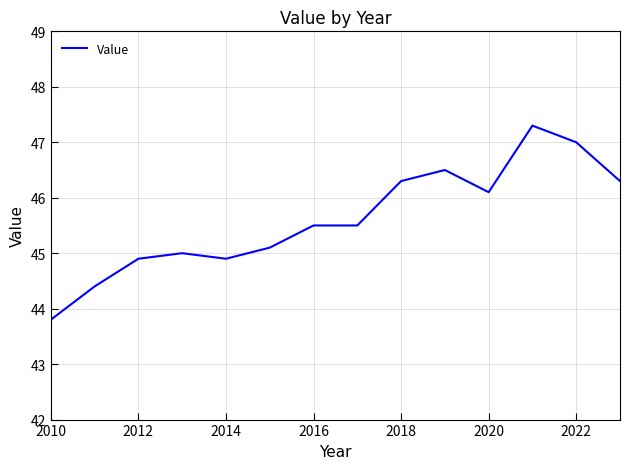

What is the minimum value shown in the chart?

43.8